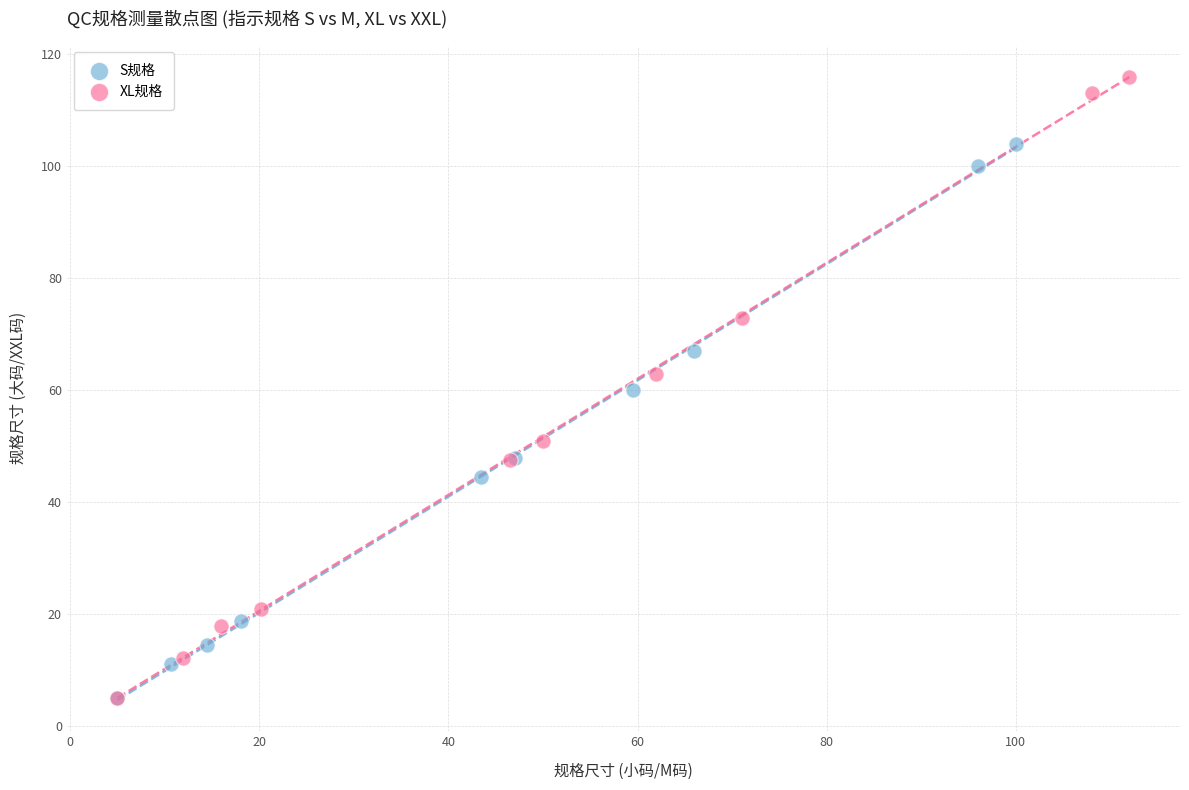

Which series has the widest spread of Y values?

XL规格